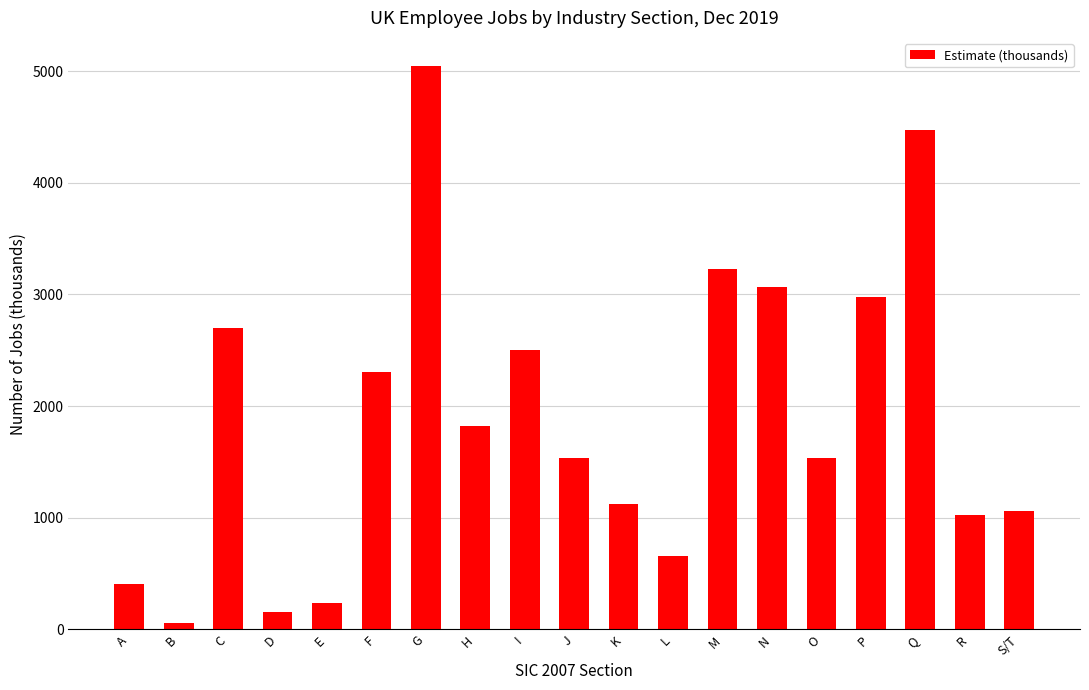

Approximately how many times larger is the value at N compared to C?

1.1